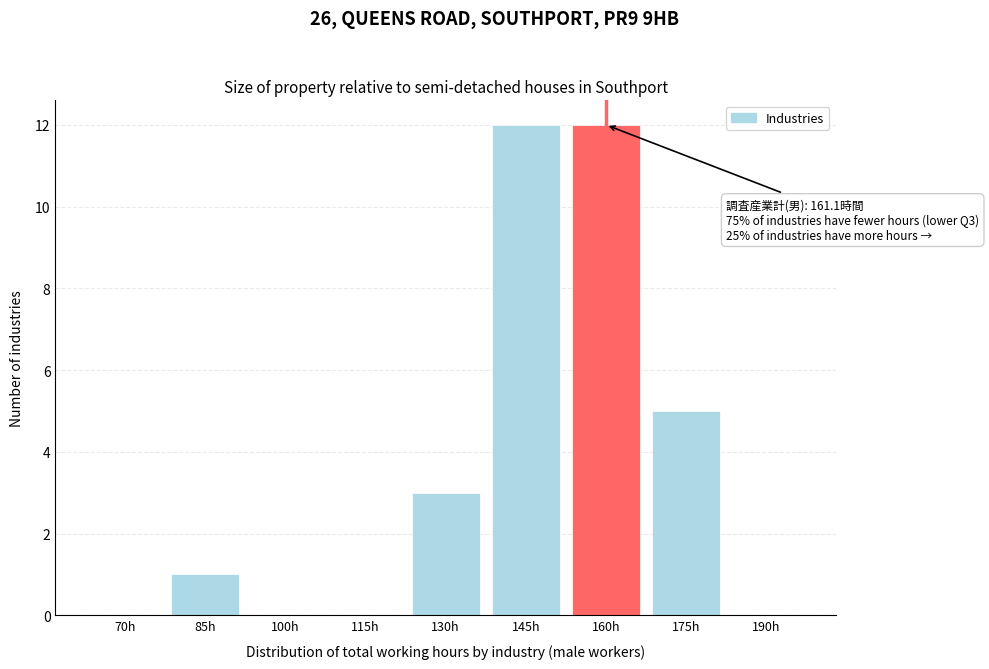

Reading right to left, list all the values displayed in this chart.

190h=0	175h=5	160h=12	145h=12	130h=3	115h=0	100h=0	85h=1	70h=0